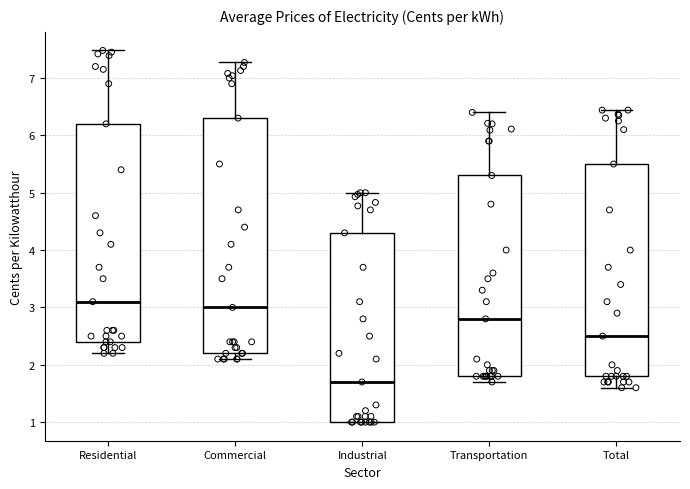

Where is the upper edge of the box for Industrial on the y-axis? The values are not printed on the chart, so give them approximately, as read against the axis.

4.3